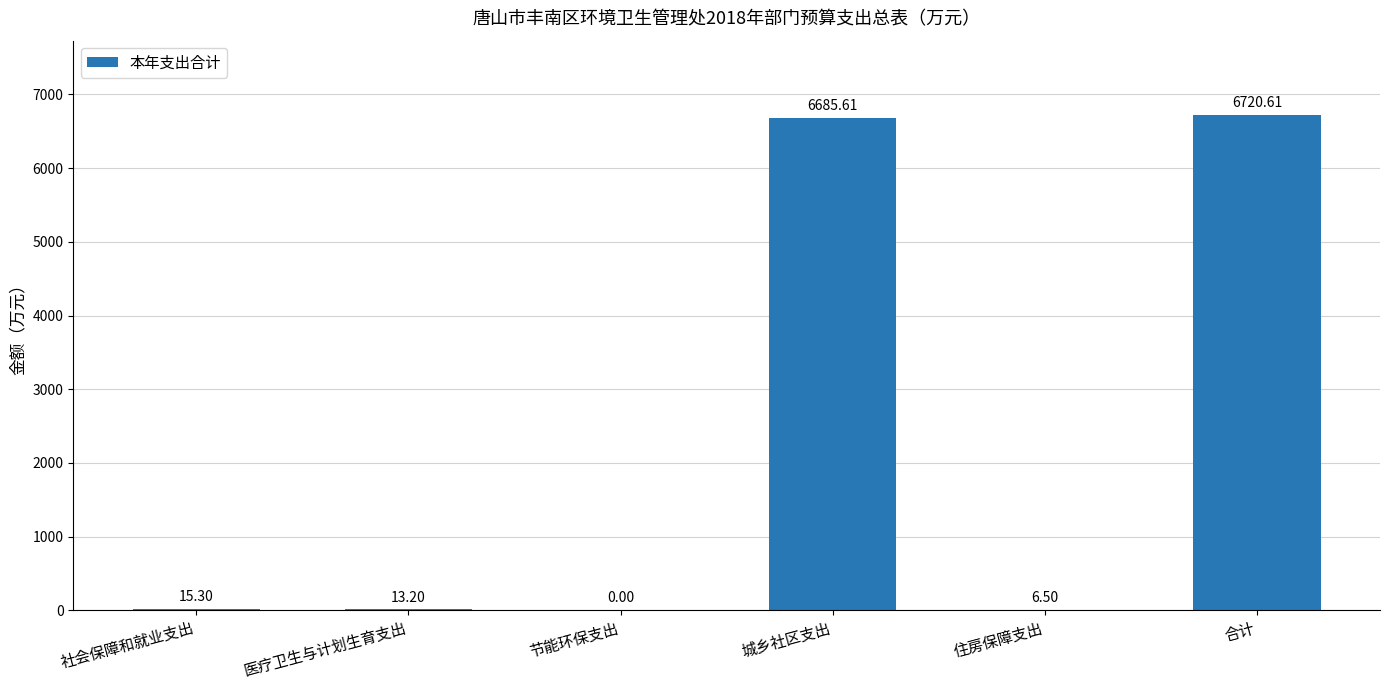

Which label corresponds to the largest value in the chart?

合计